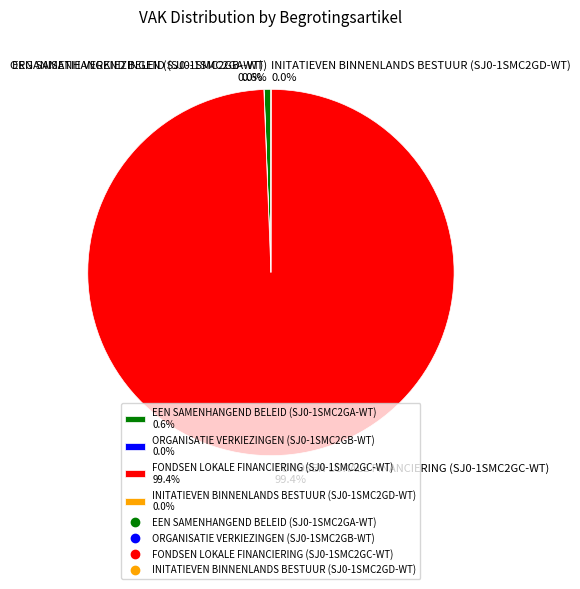

What percentage is NOT represented by FONDSEN LOKALE FINANCIERING (SJ0-1SMC2GC-WT)?

0.6%